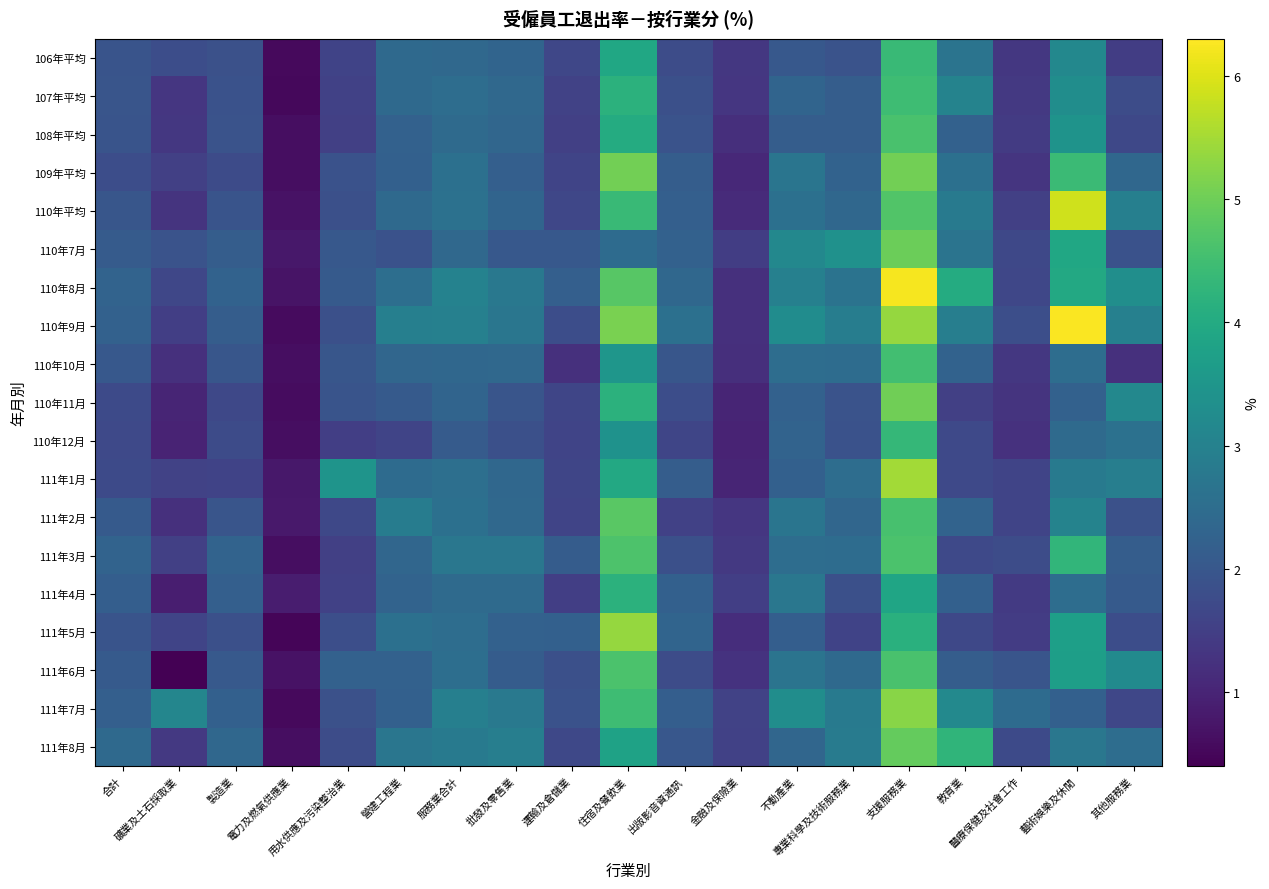

At how many categories does at least one series exceed 5?

3